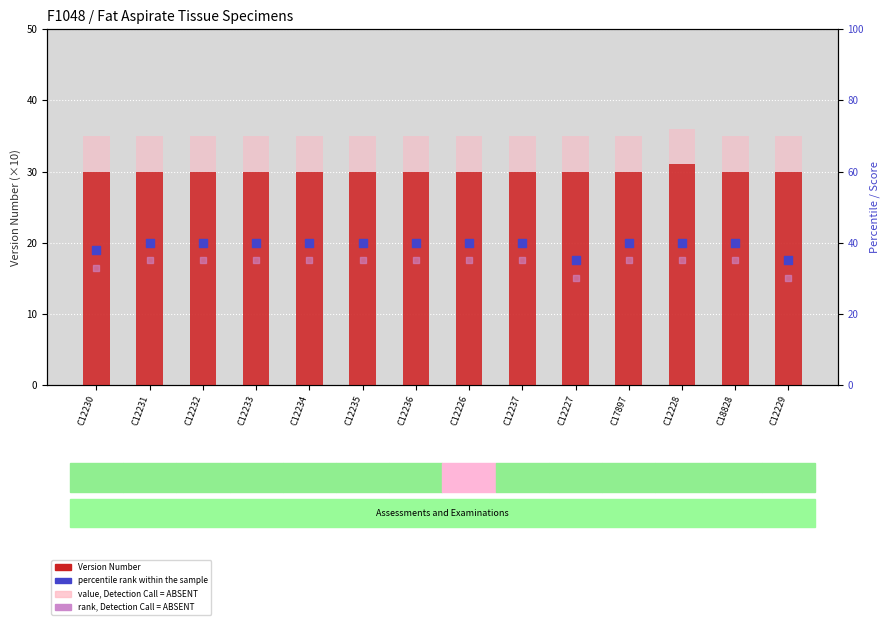

Which series contains the lowest Y value?

Version Number